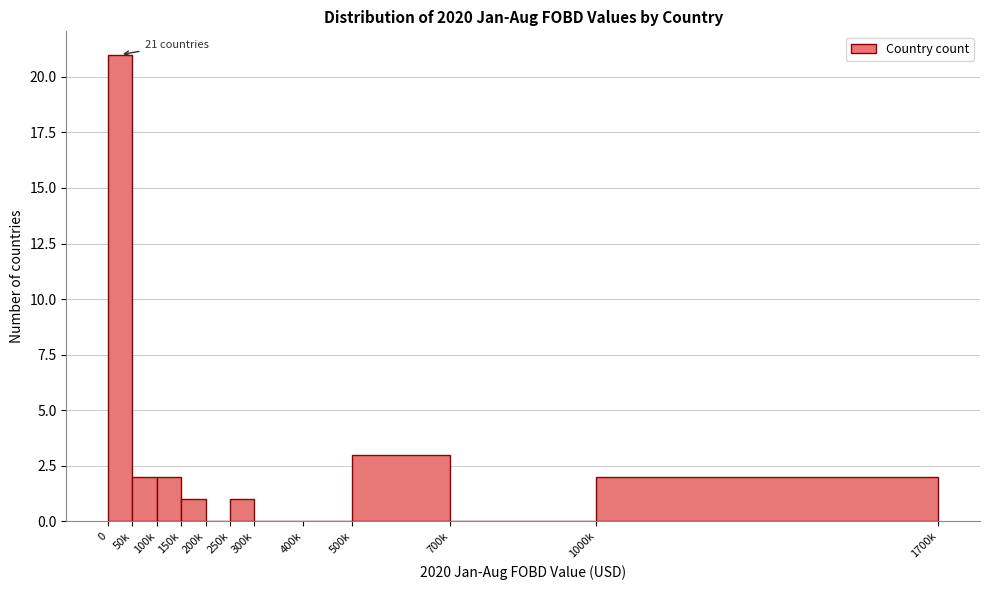

Reading left to right, what are all the values shown in this chart?

0=21	50k=2	100k=2	150k=1	200k=0	250k=1	300k=0	400k=0	500k=3	700k=0	1000k=2